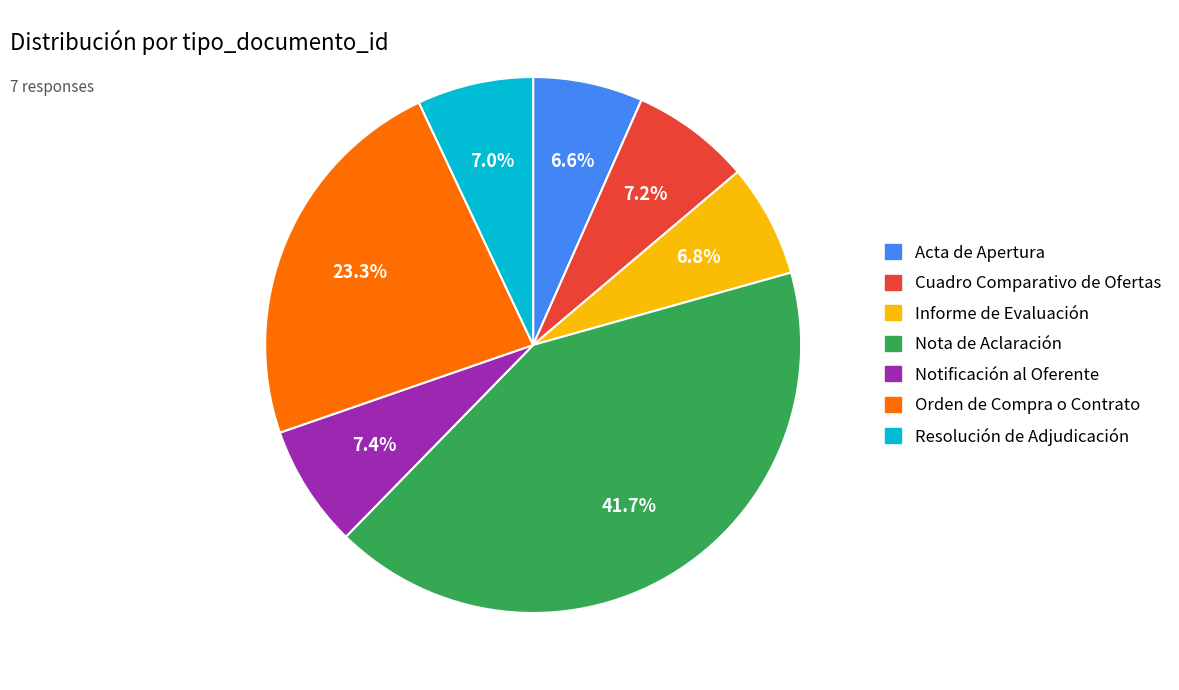

Is Nota de Aclaración the majority of the pie?

No